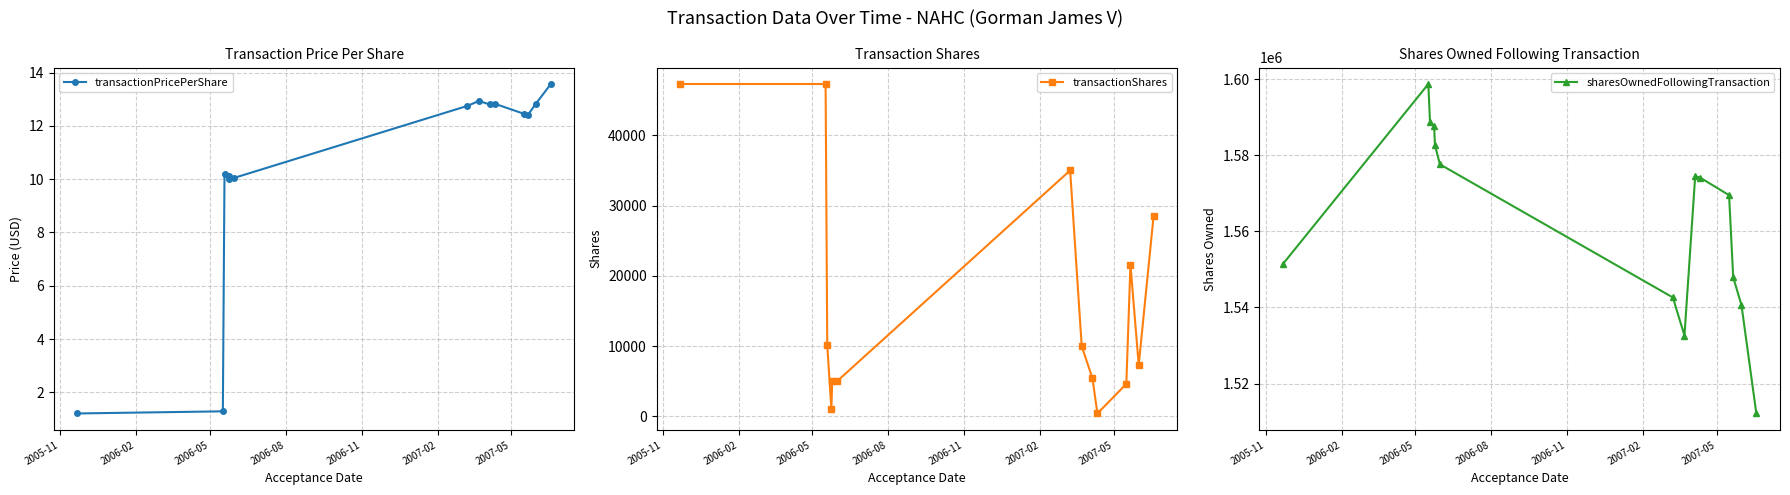

What is the minimum value for sharesOwnedFollowingTransaction?

1512140